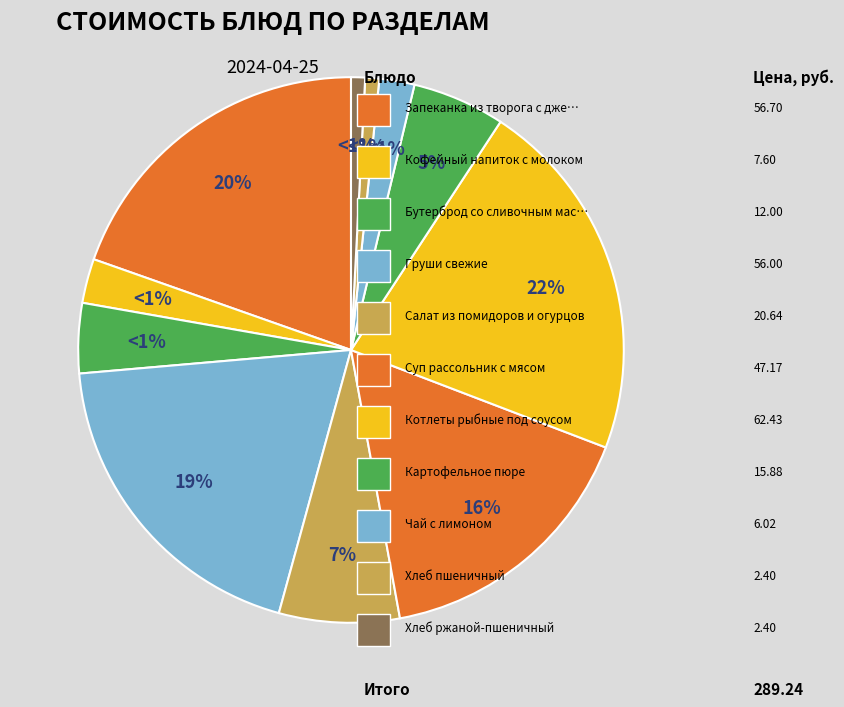

Which has a higher value, Груши свежие or Кофейный напиток с молоком?

Груши свежие